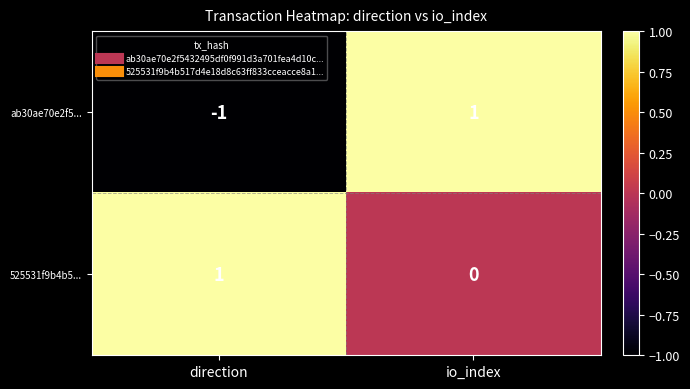

Reading right to left, transcribe all the data shown in this chart.

ab30ae70e2f5...: 1	-1
525531f9b4b5...: 0	1